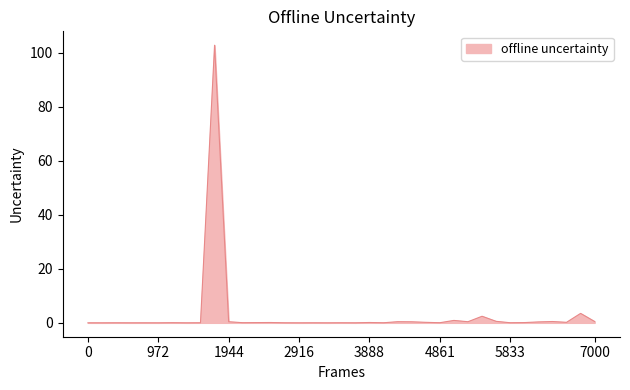

True or false: the data has more than 2 interior local peaks.

True